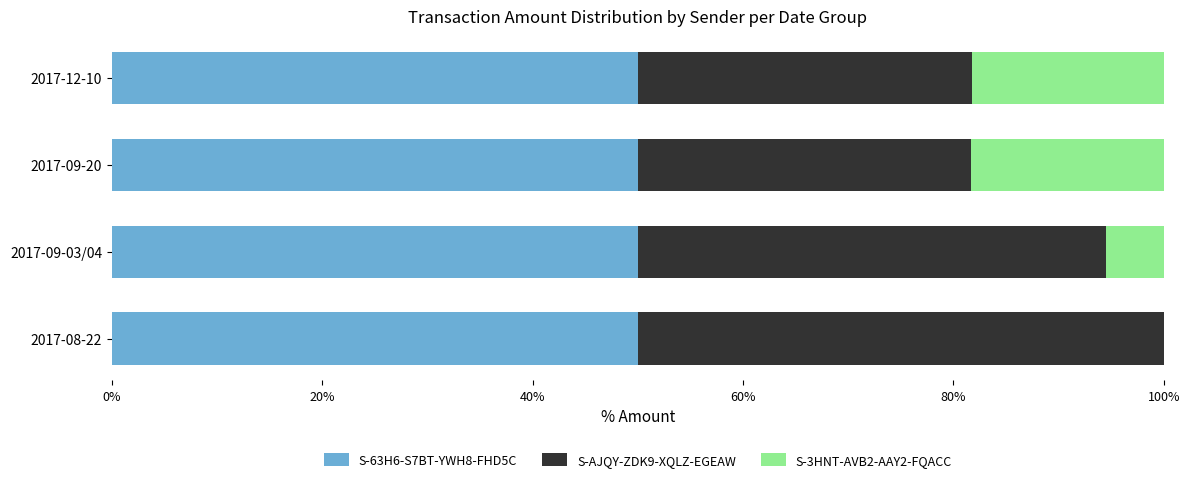

What is the total value across all series at 2017-08-22?

100.0